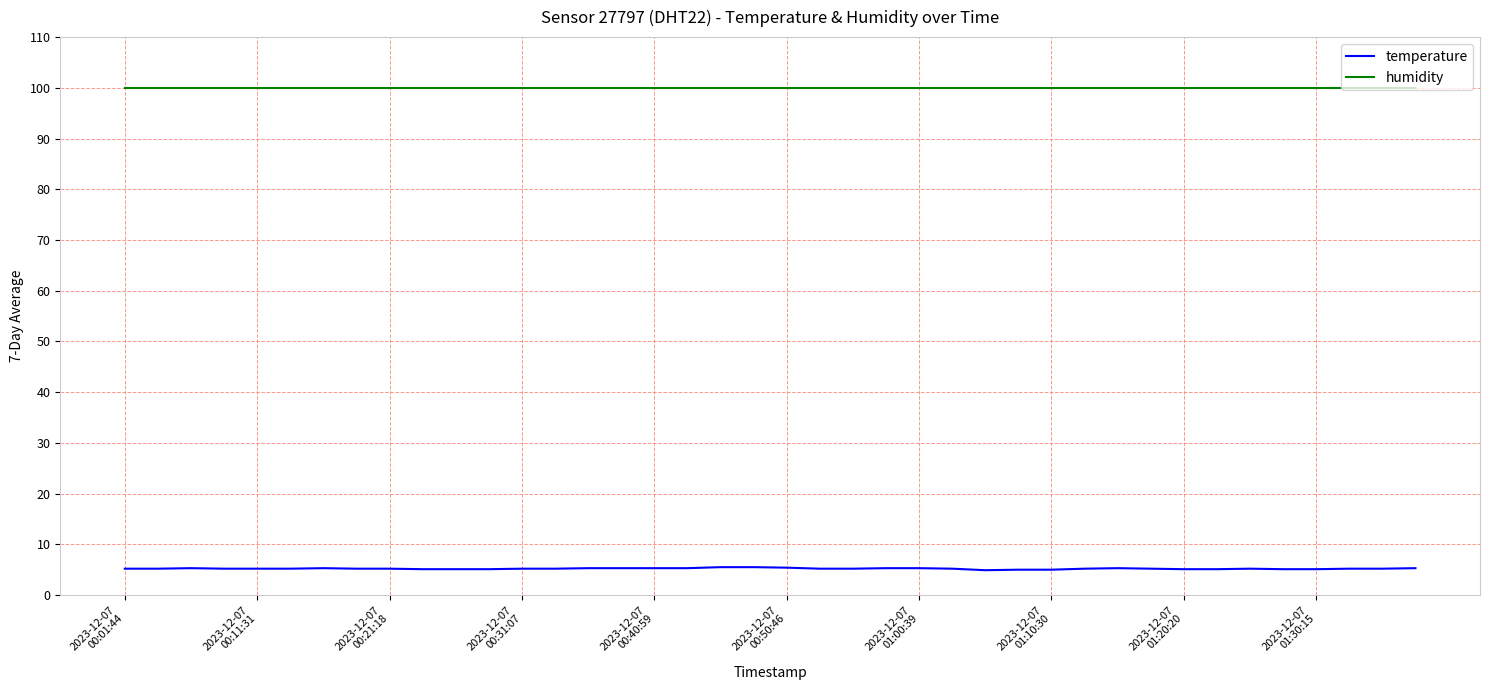

True or false: temperature and humidity intersect in this chart.

False